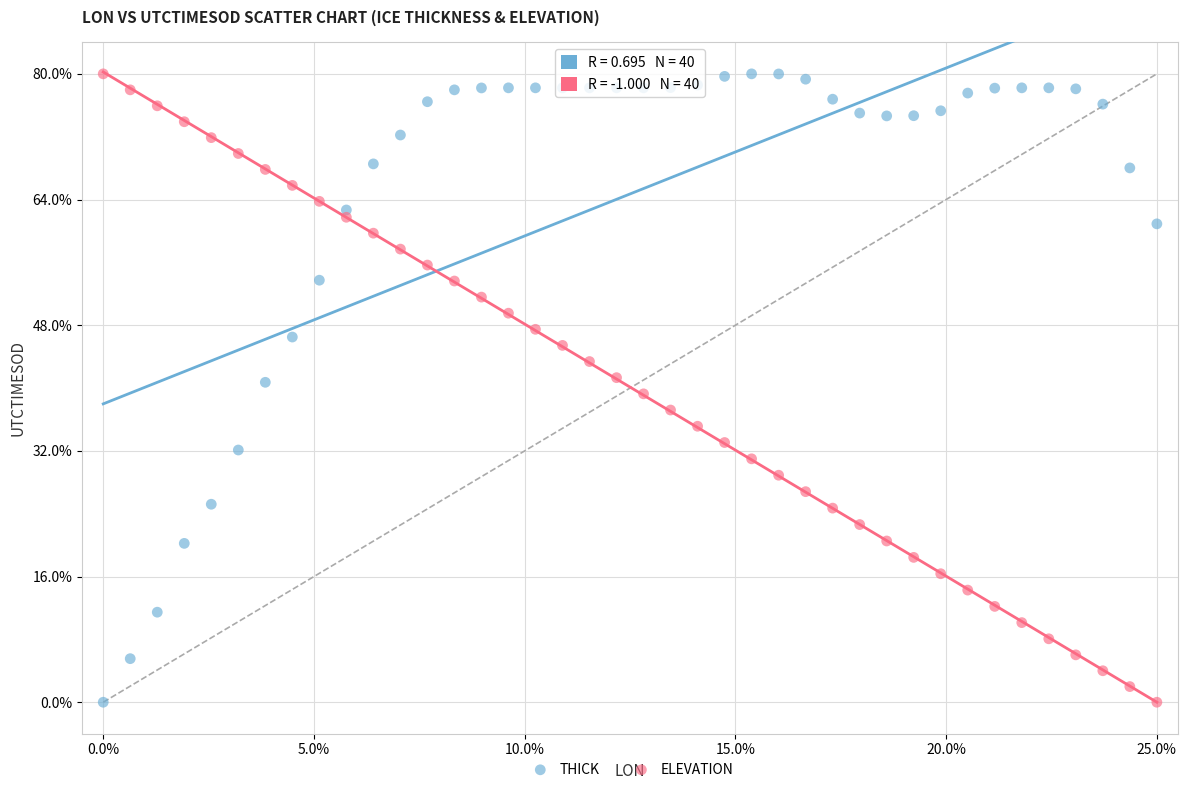

What are all the series names shown in the legend?

THICK, ELEVATION